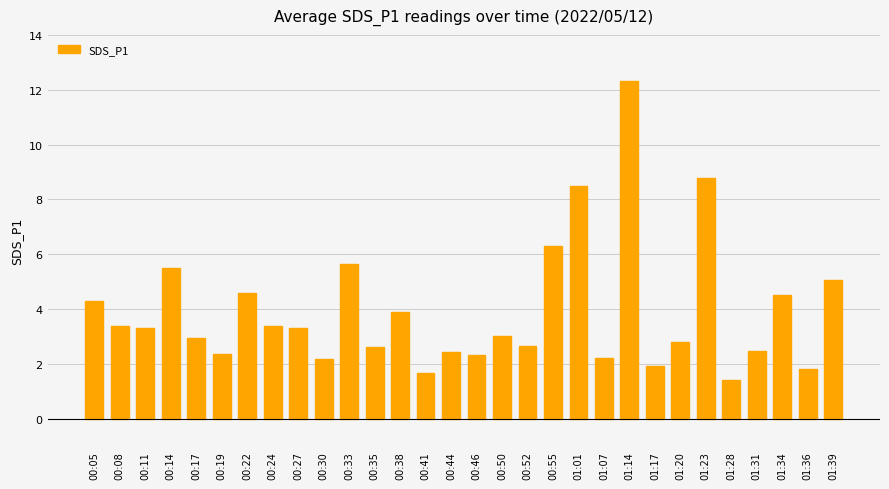

Are the bars horizontal?

No